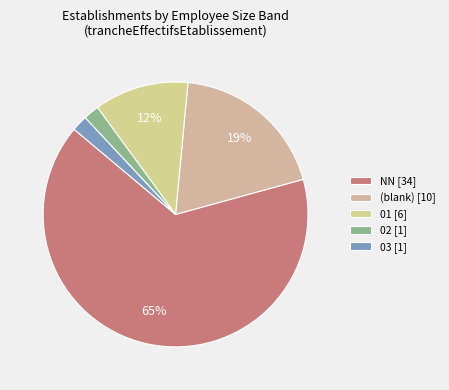

Is there a majority slice in this chart?

Yes